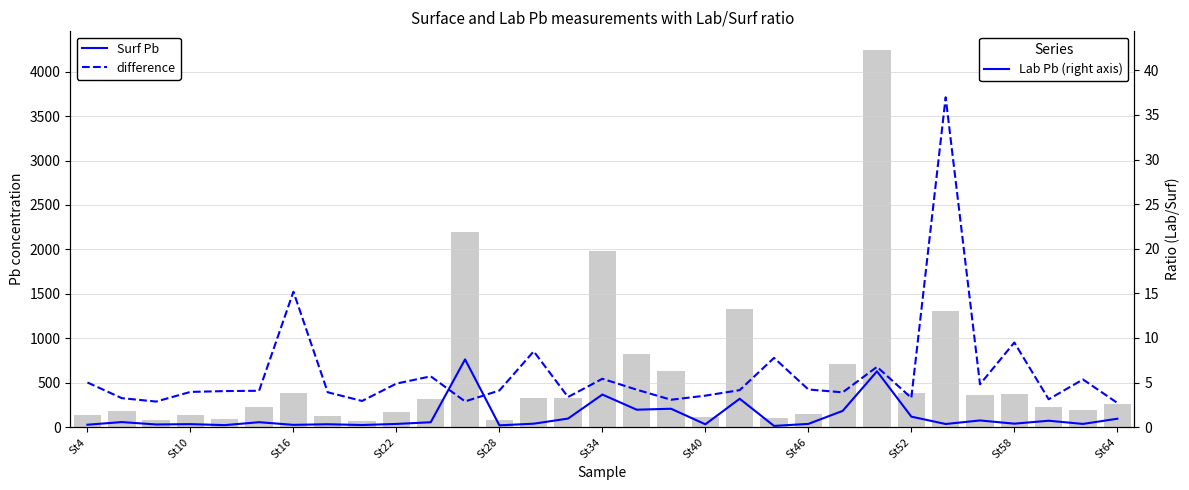

Which series has the largest total across all categories?

Surf Pb